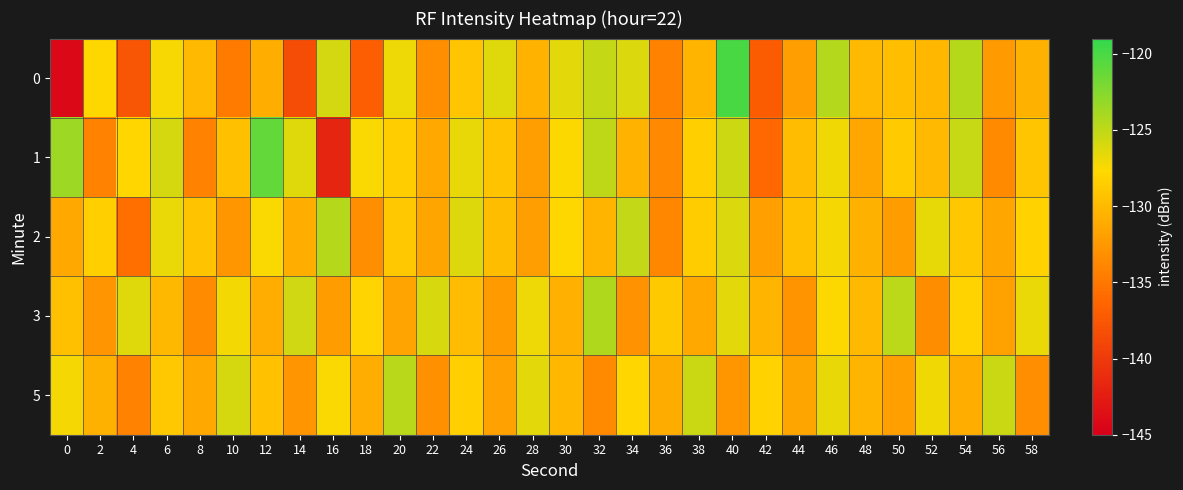

What is the spread (max minus min) of values at 8?

4.8